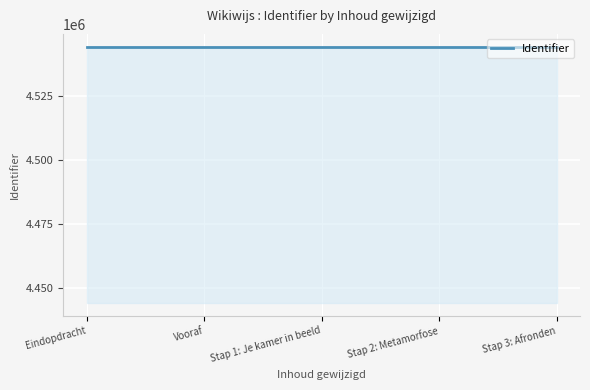

What is the maximum value shown in the chart?

4544349.0